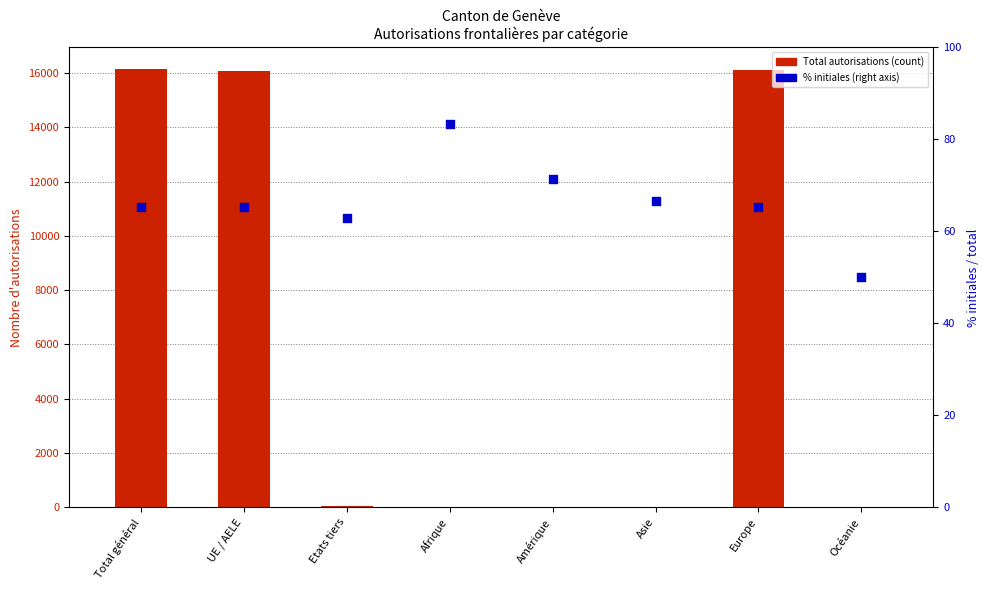

What is the total value across all series at Océanie?

52.0